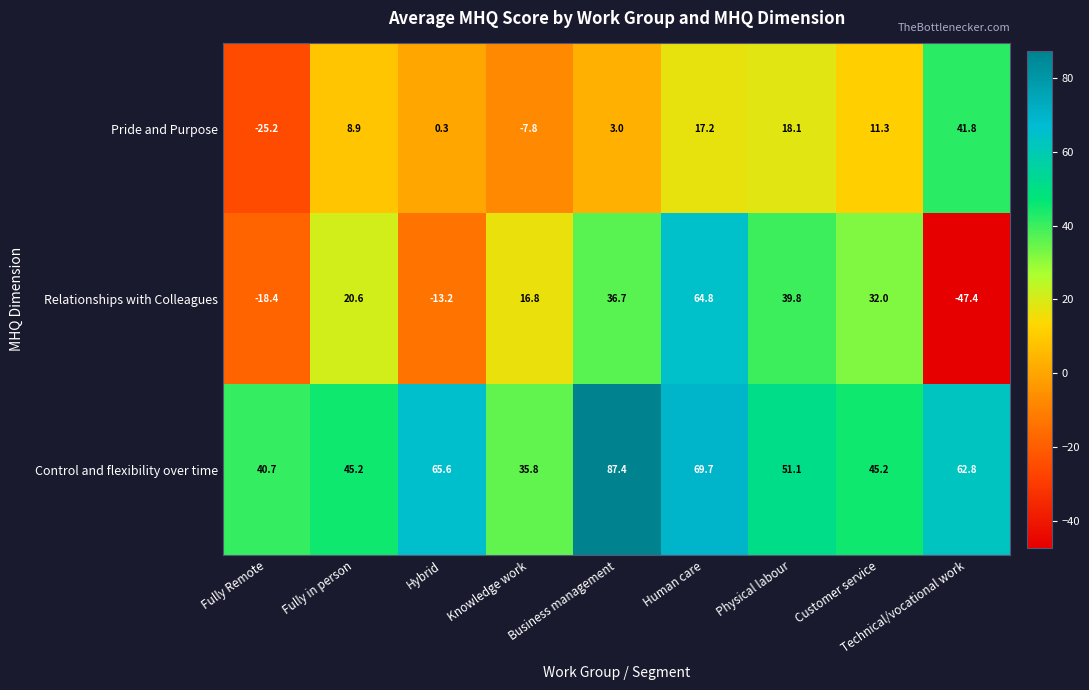

At which label does Control and flexibility over time first exceed 51?

Hybrid